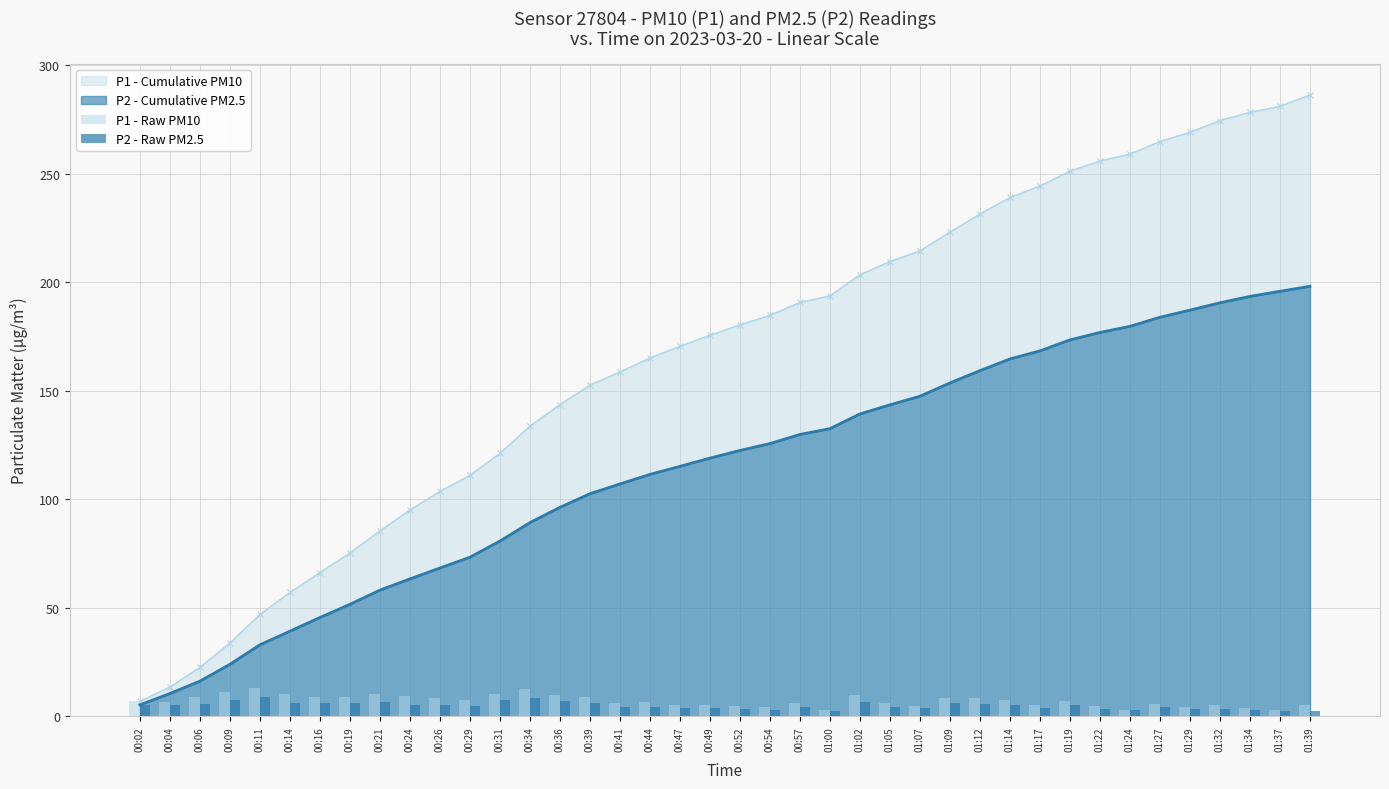

What is the label of the 35th bar from the right?

00:14